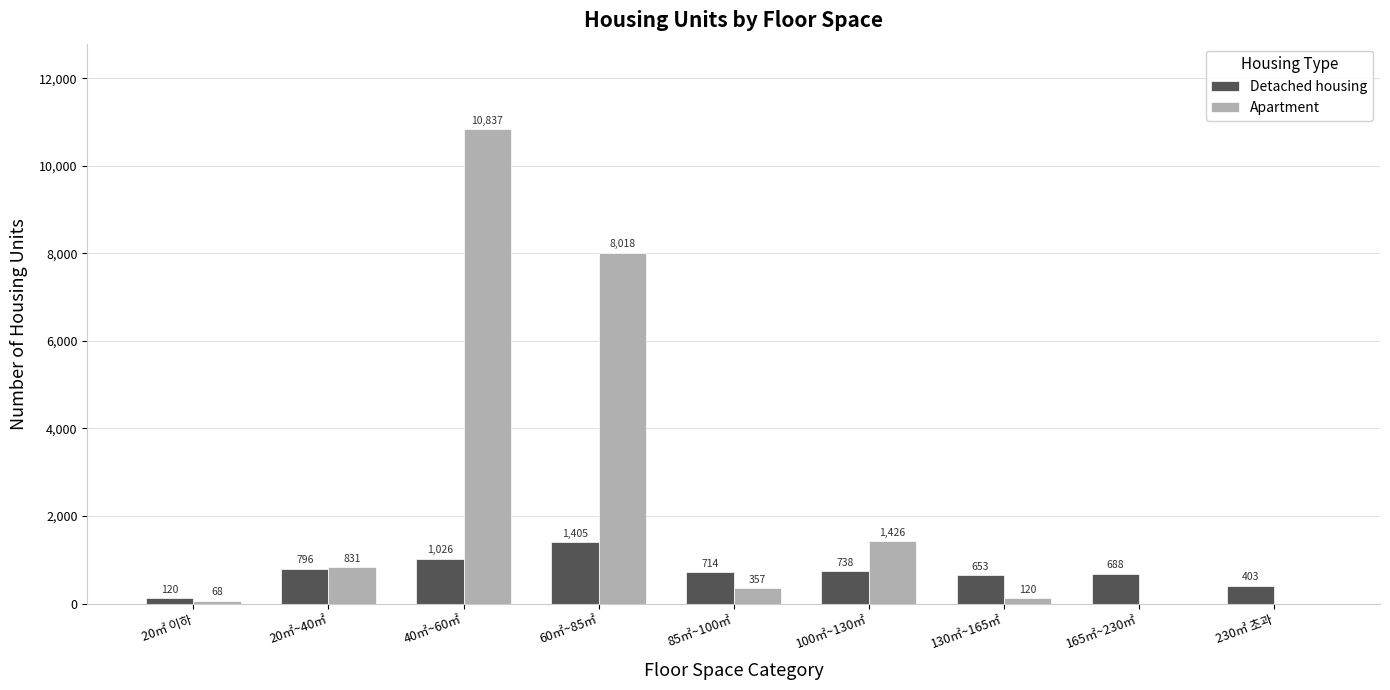

What is the sum of all Apartment values?

21657